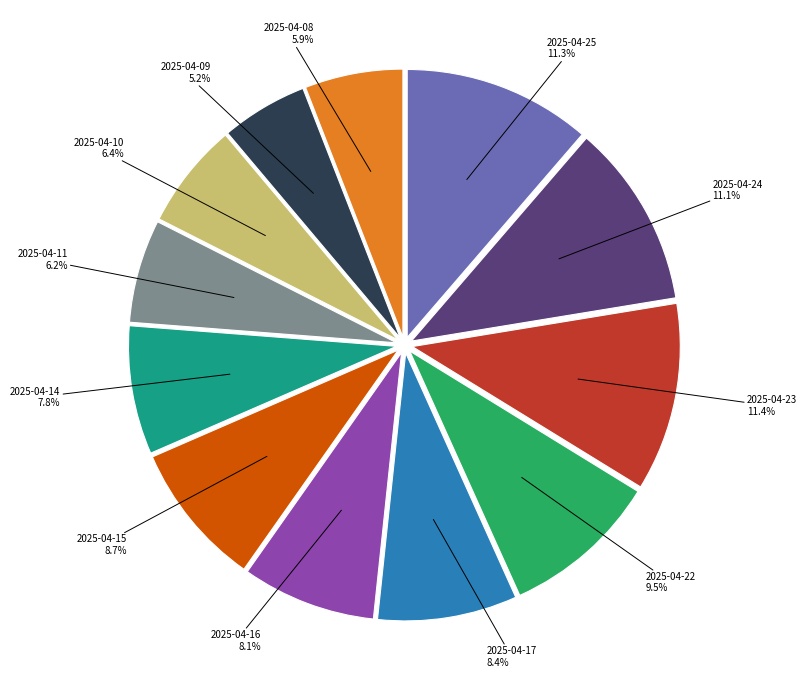

What portion of the pie excludes 2025-04-11?

93.8%